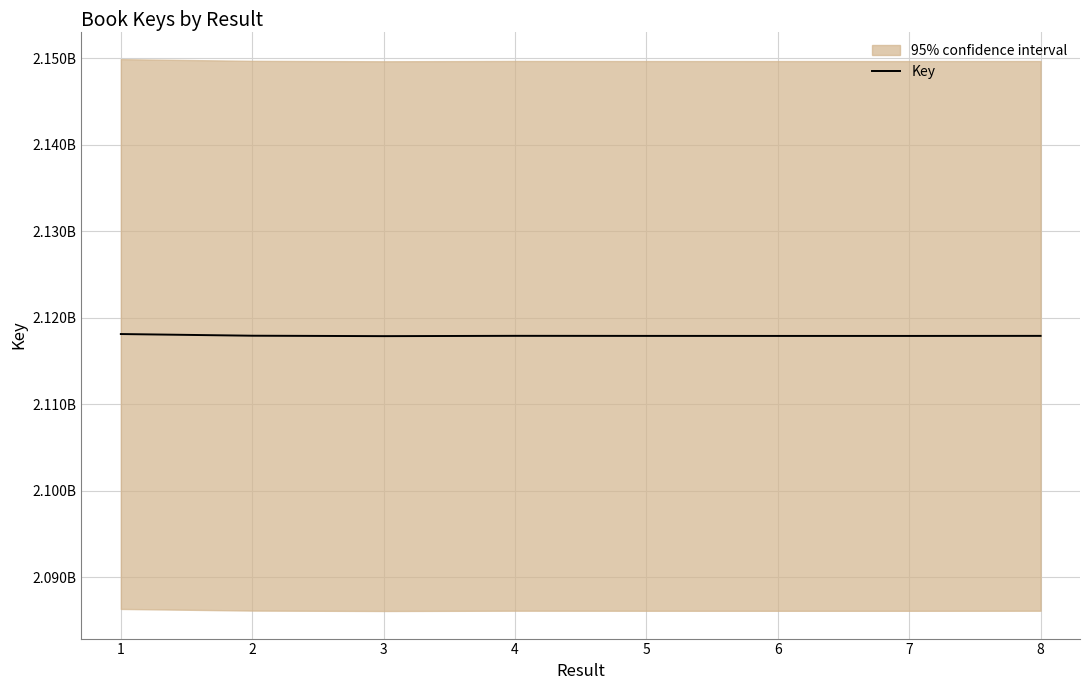

How many points are higher than both their immediate neighbors (excluding endpoints)?

1